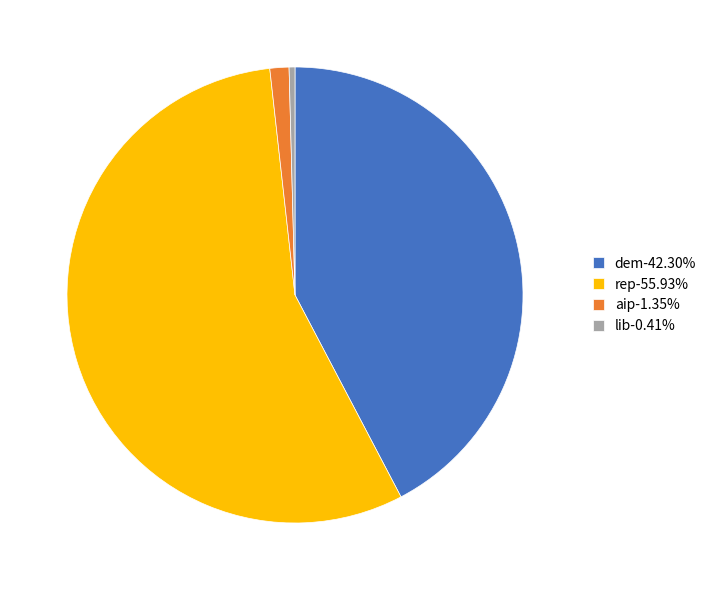

Does aip-1.35% represent more than half of the total?

No